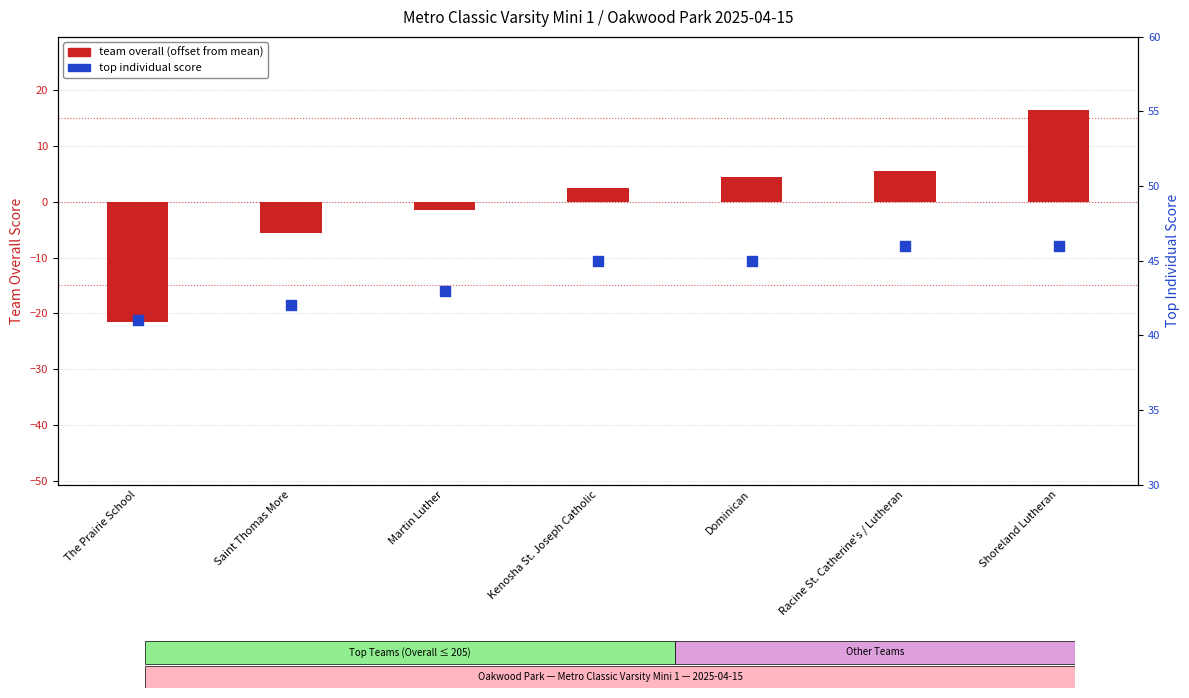

What is the total value across all series at Dominican?

49.4